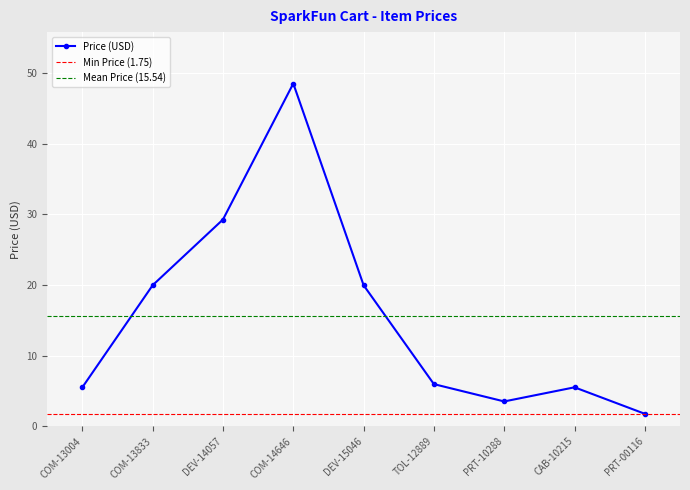

Where is the data nearest to the value 25?

DEV-14057